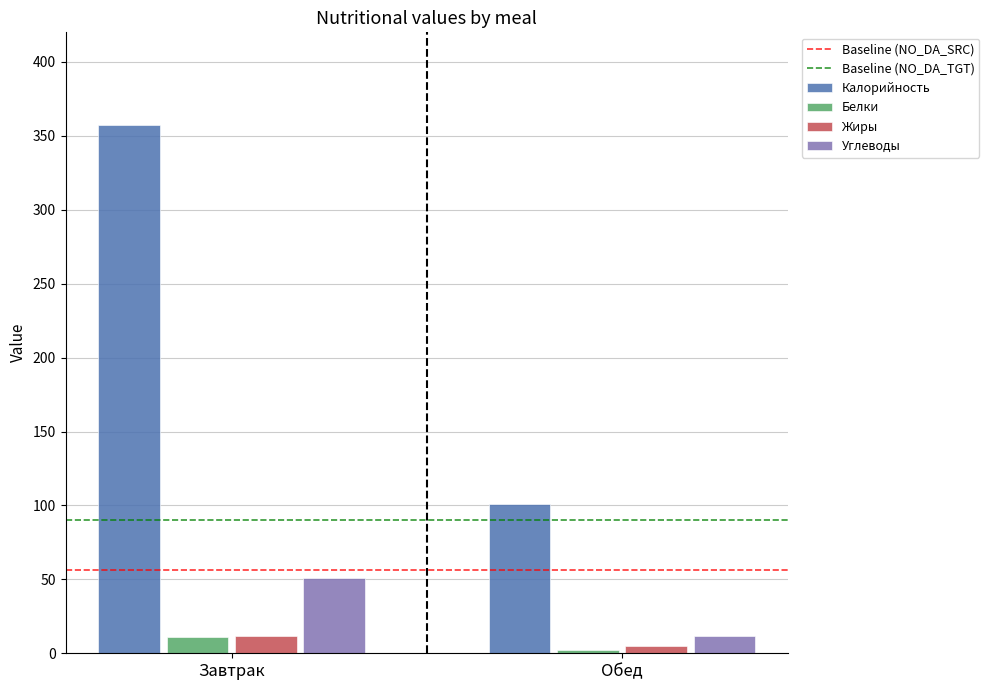

The Калорийность series shows 101.0 at Обед. True or false?

True